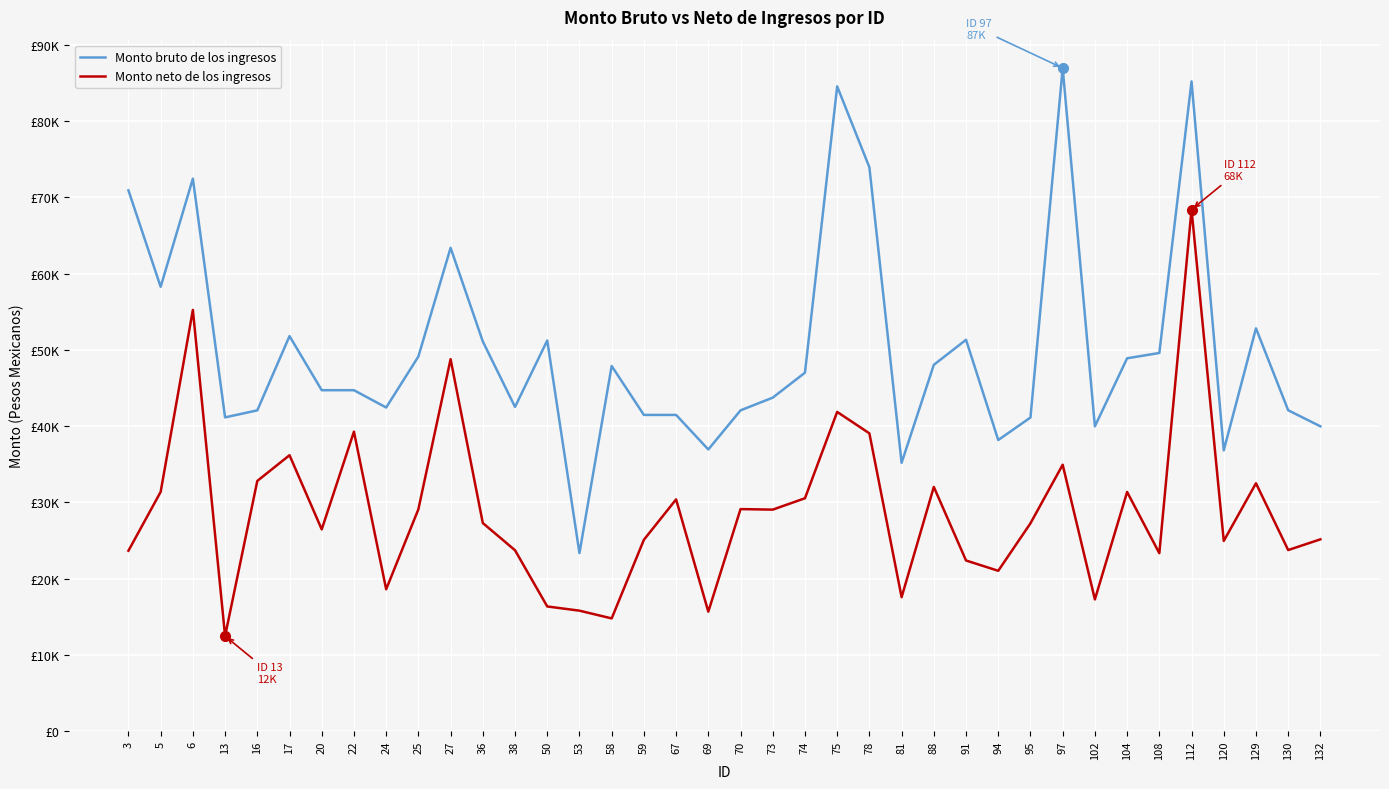

What is the maximum value shown in the chart?

86944.3